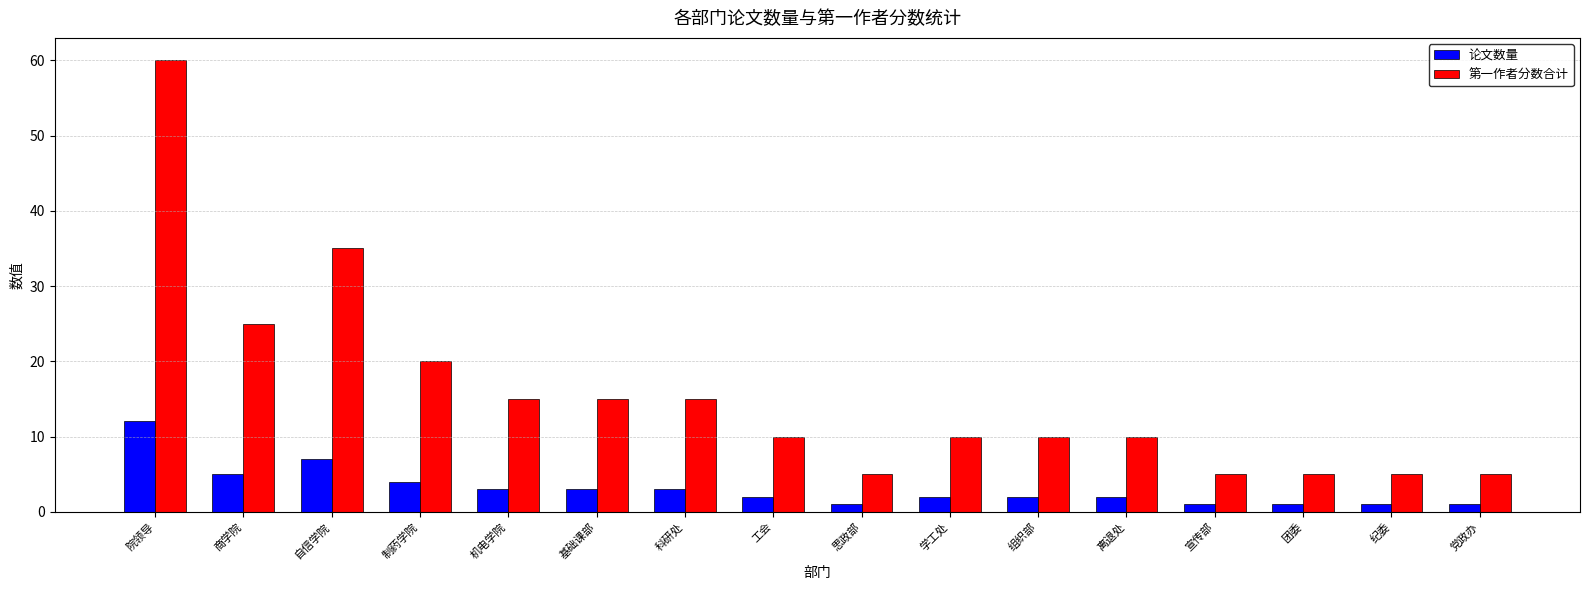

Reading left to right, list all the values displayed in this chart.

论文数量: 12	5	7	4	3	3	3	2	1	2	2	2	1	1	1	1
第一作者分数合计: 60	25	35	20	15	15	15	10	5	10	10	10	5	5	5	5